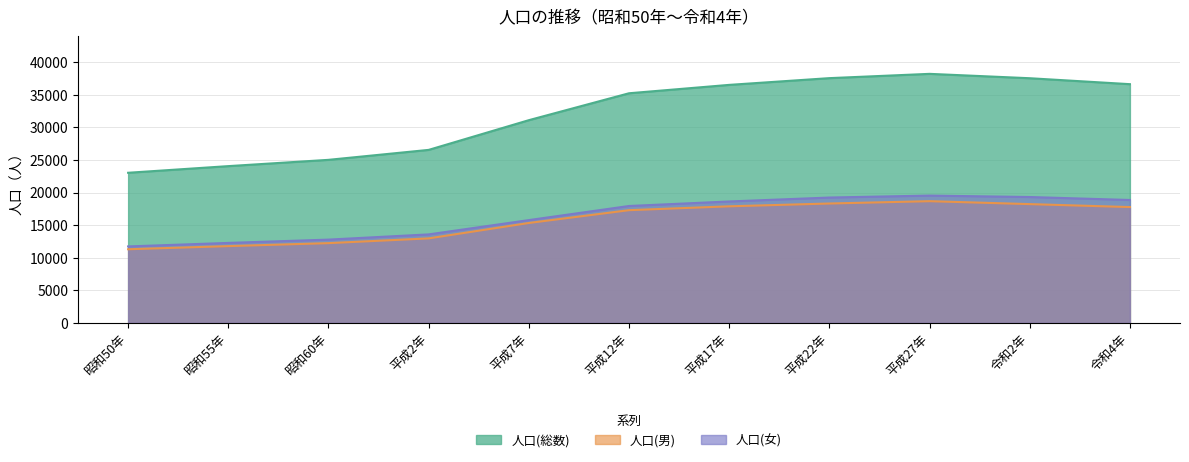

What is the value of the 人口(女) point at the 8th from the left?

19242